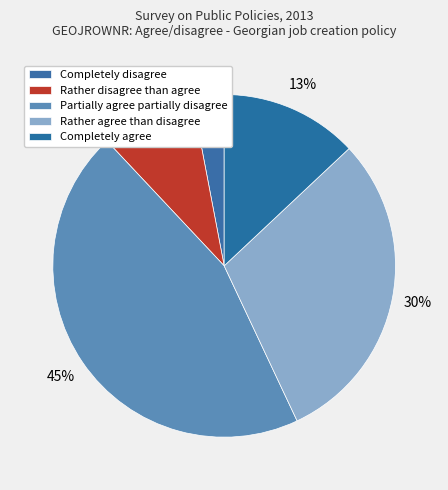

How many slices are in this pie chart?

5